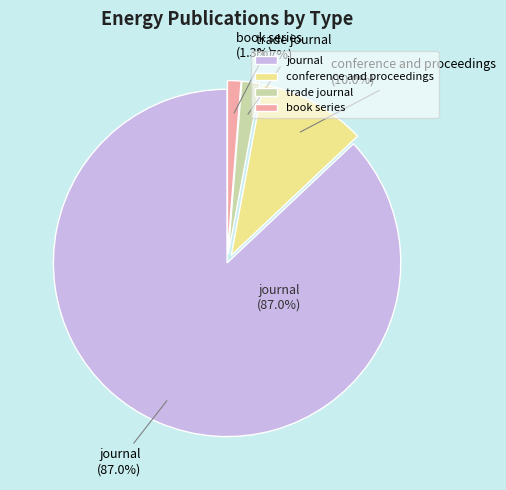

What percentage is the book series slice, to the nearest percent?

1%